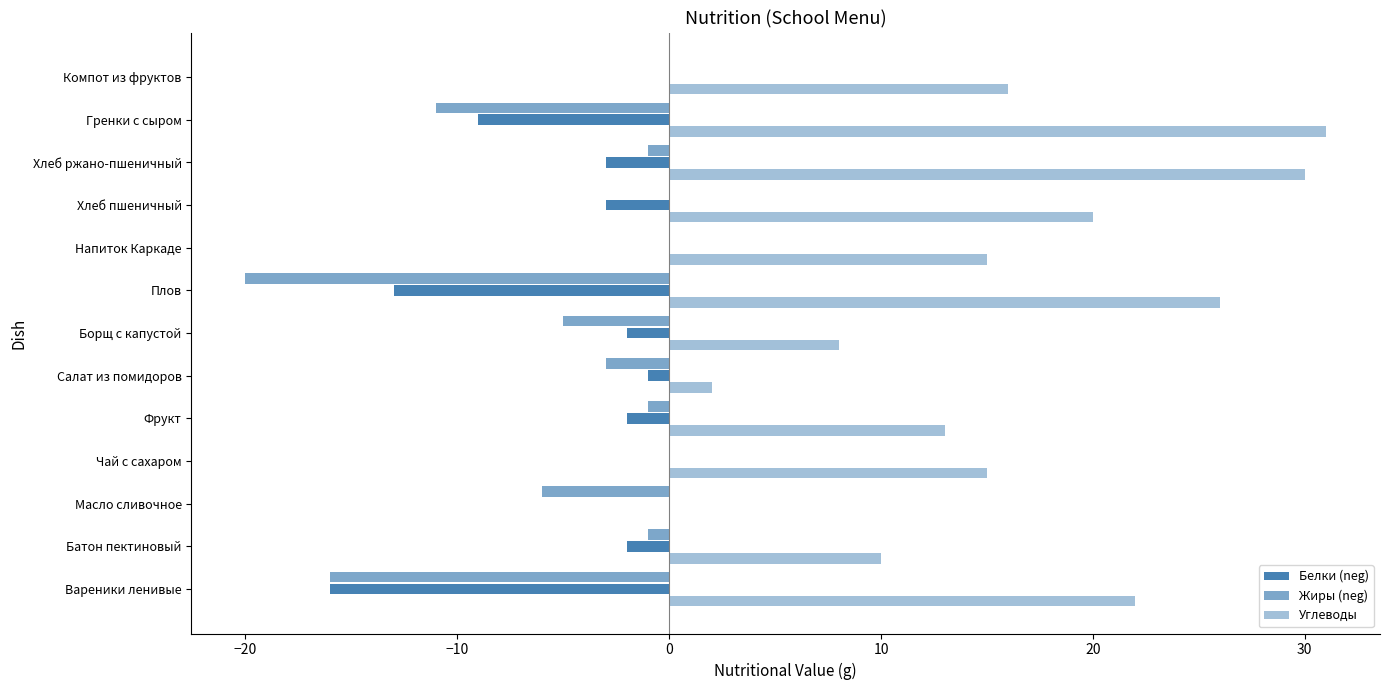

Which series has the largest range (max minus min)?

Углеводы